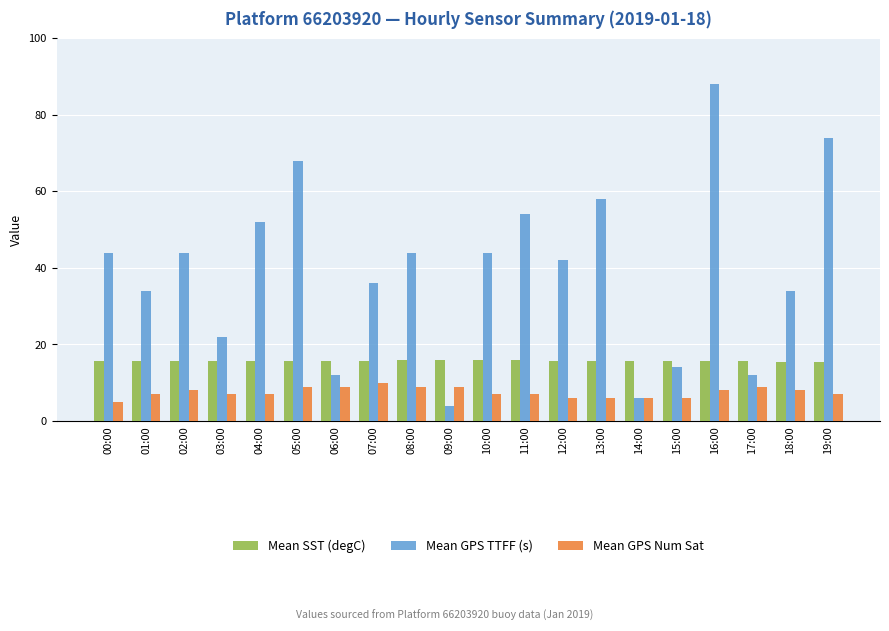

List the series in order of their overall mean, lowest first.

Mean GPS Num Sat, Mean SST (degC), Mean GPS TTFF (s)